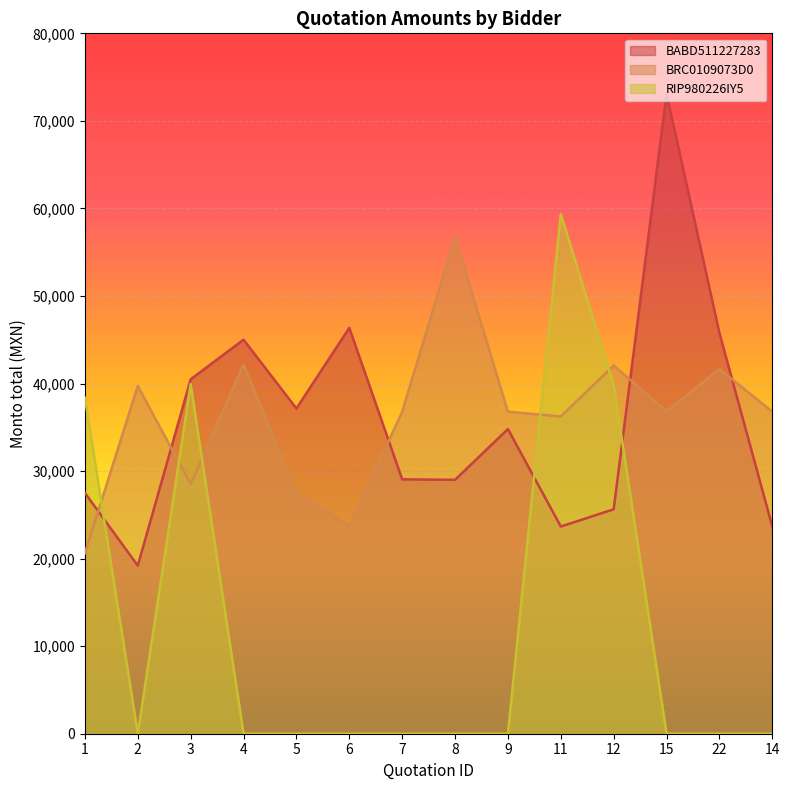

The BABD511227283 series shows 19200.3 at 2. True or false?

True